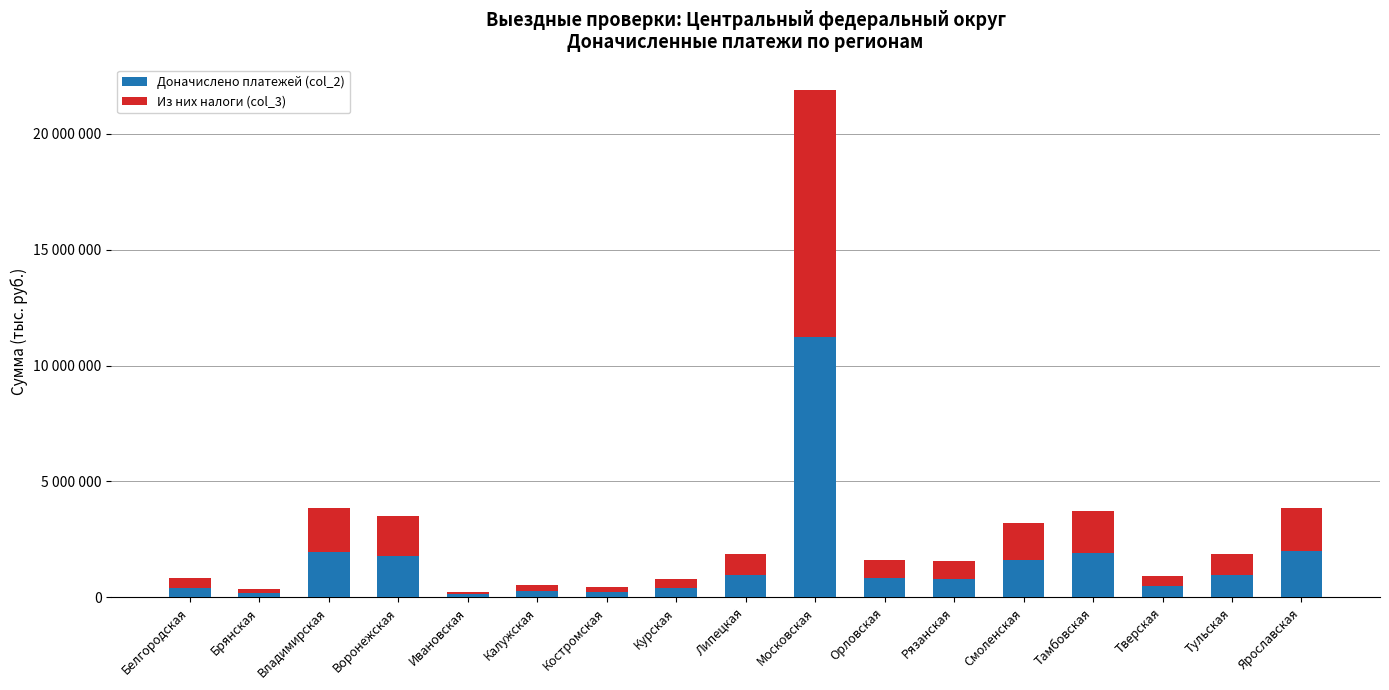

At which label is Доначислено платежей (col_2) closest to 5681296?

Ярославская